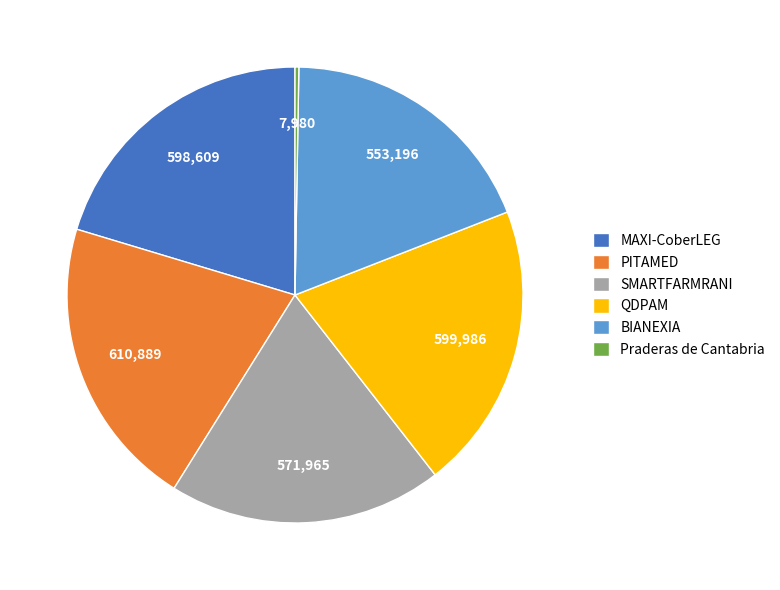

Is the sum of BIANEXIA and QDPAM greater than half?

No